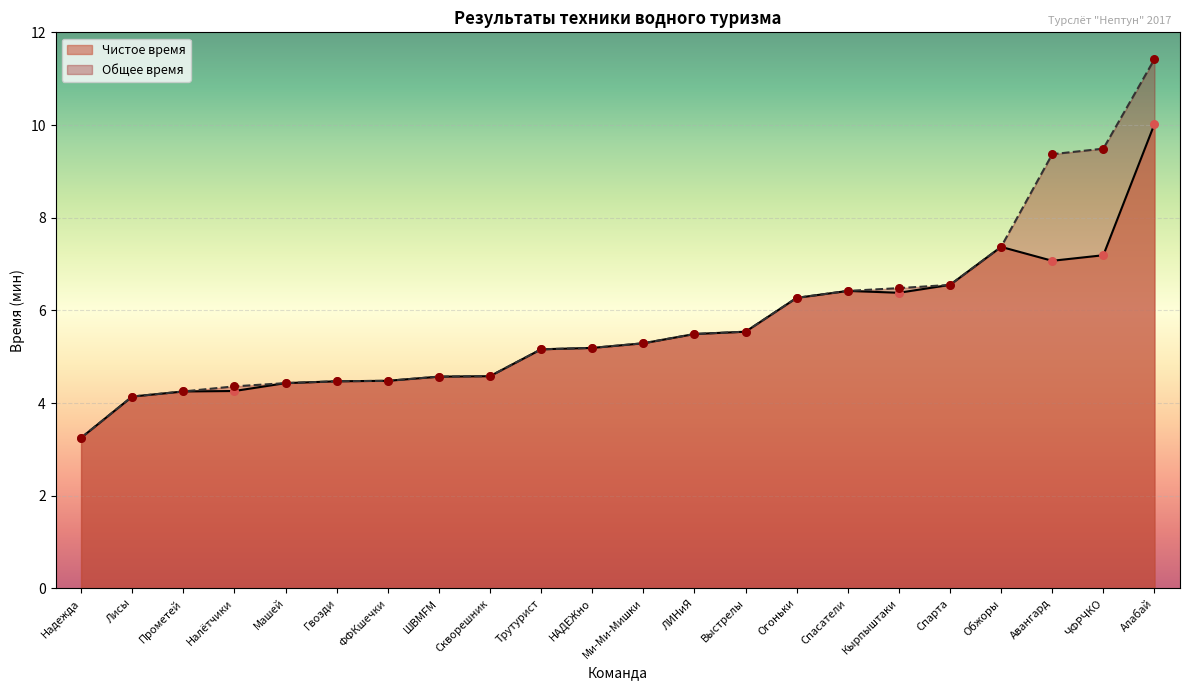

At how many categories does at least one series exceed 9?

3